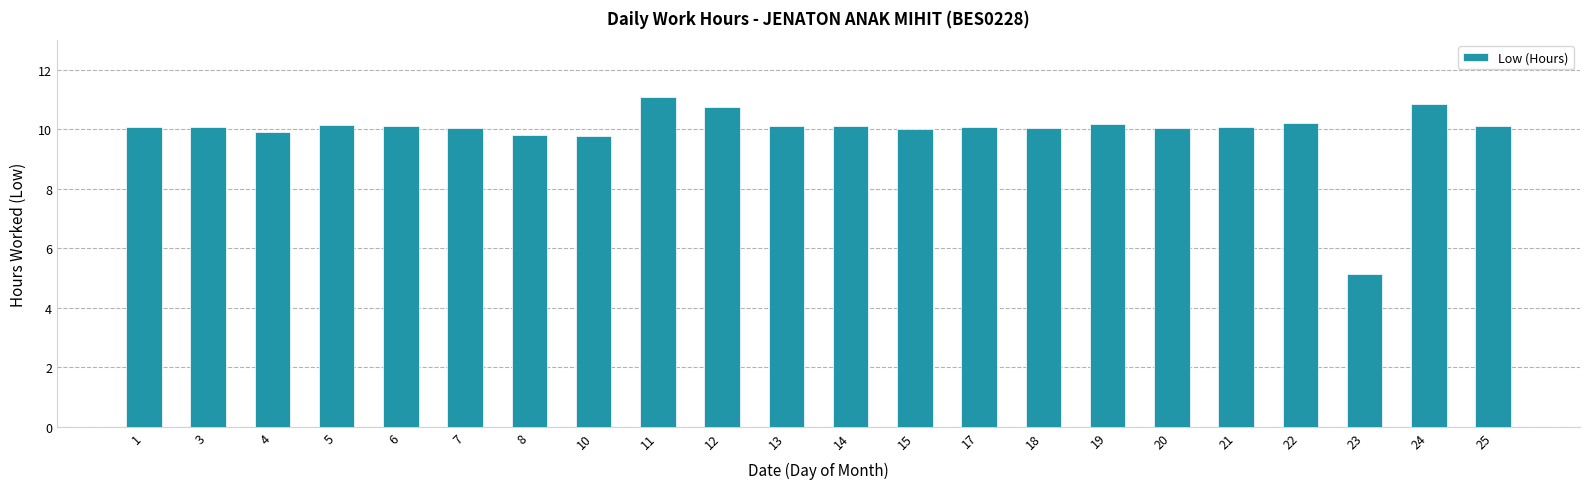

How many distinct data groups are displayed?

1